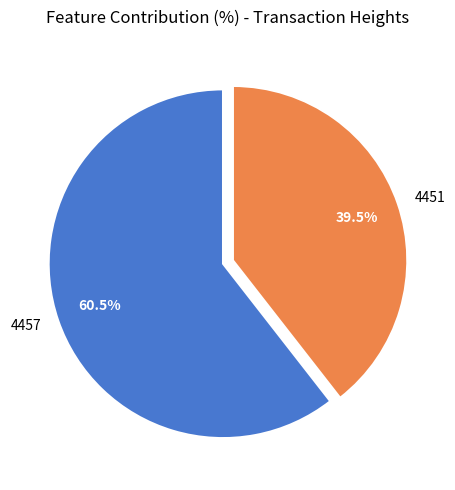

Does 4457 represent more than half of the total?

Yes